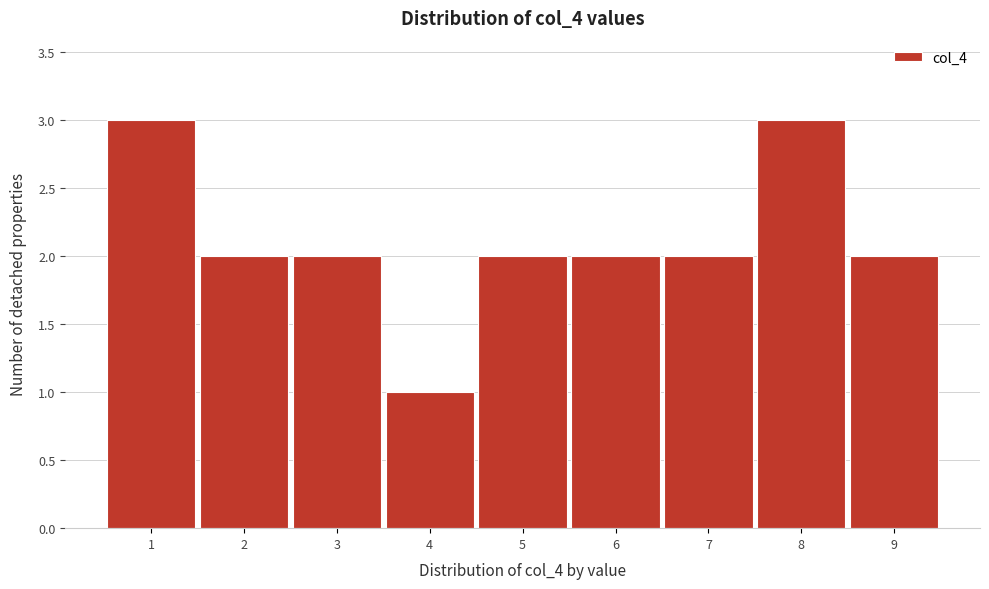

Reading right to left, what are all the values shown in this chart?

9=2	8=3	7=2	6=2	5=2	4=1	3=2	2=2	1=3